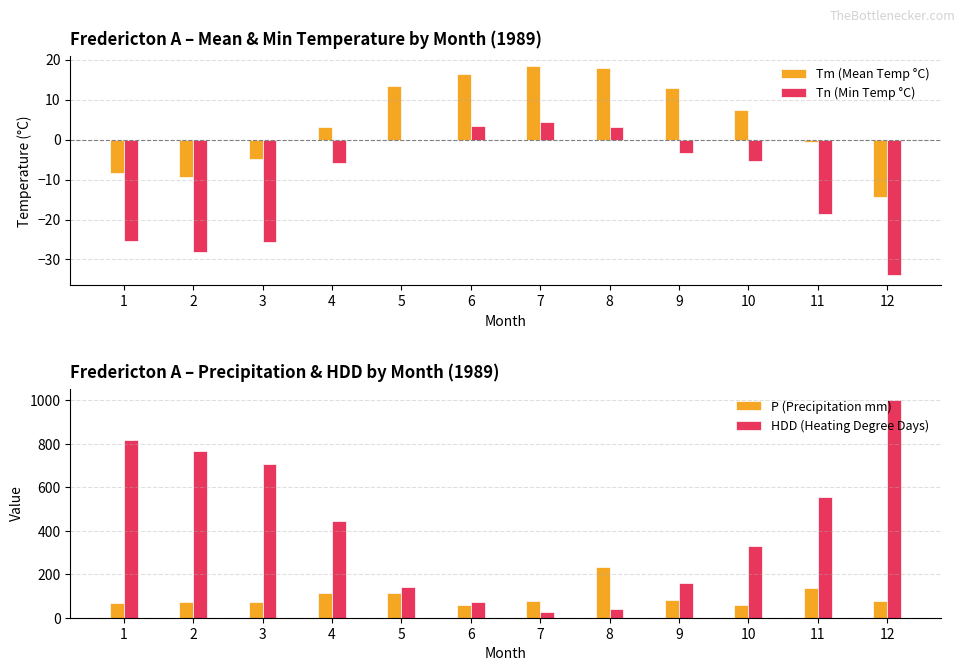

How many bars are there in total?

48